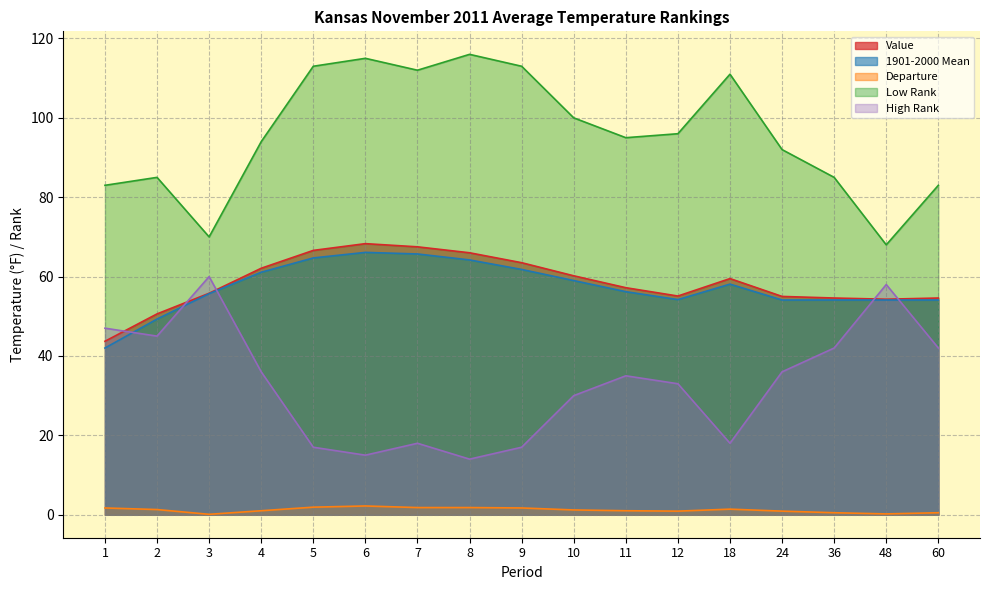

What is the difference between the maximum and second lowest values in the Value series?

17.7